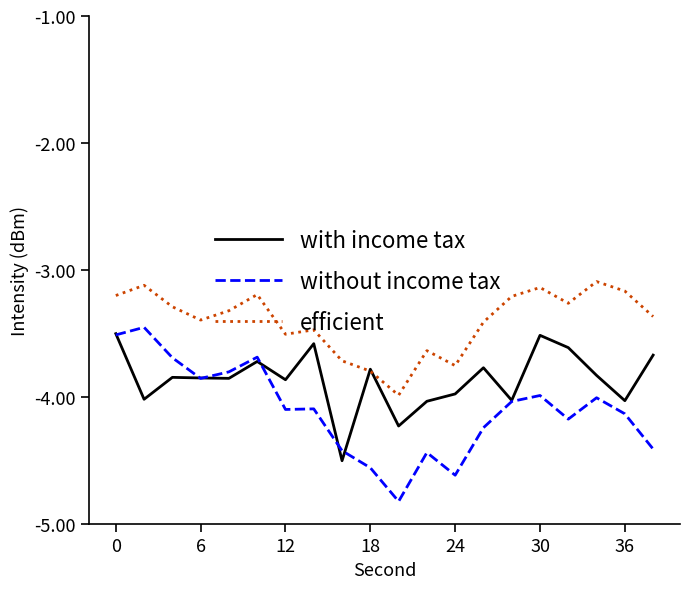

True or false: without income tax and efficient intersect in this chart.

False